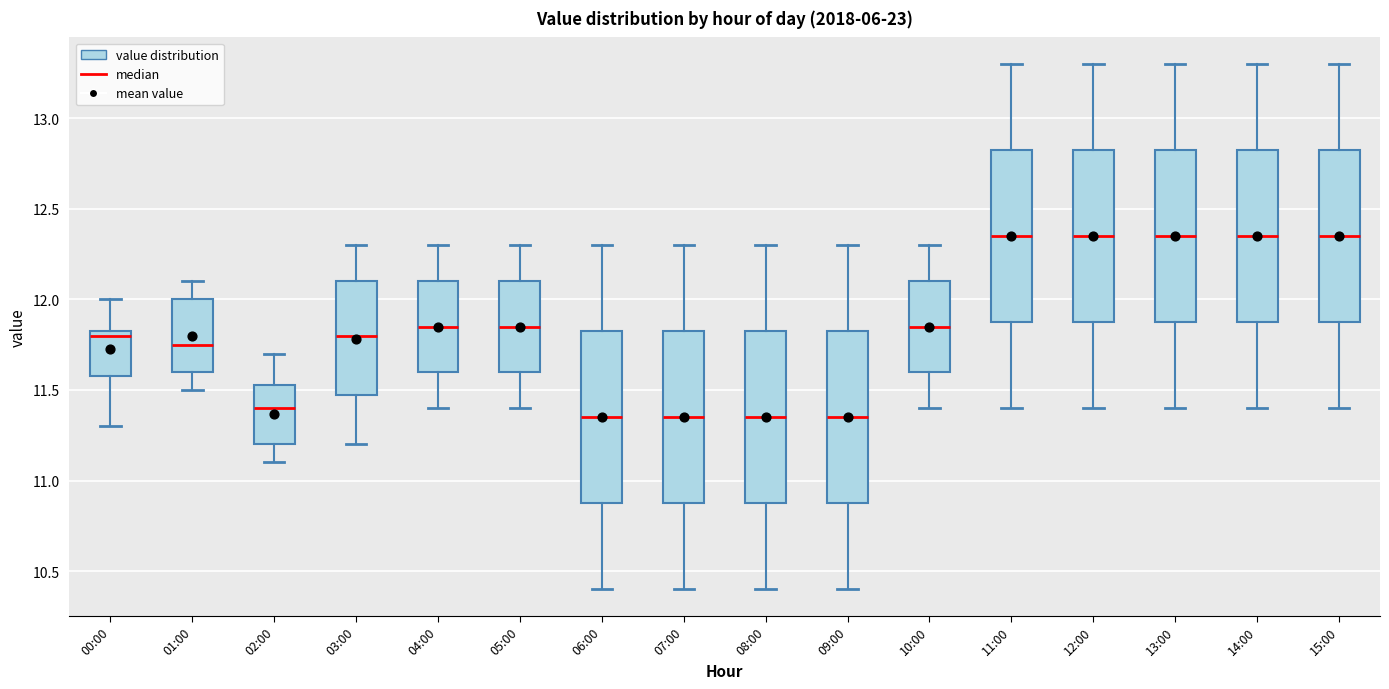

Reading left to right, transcribe this box plot: for each box, give where its median line is, the range the box spans, and where its two whiskers end, as read against the y-axis. The values are not printed on the chart, so give them approximately, as read against the axis.

00:00: median 11.80, box 11.60 to 11.85, whiskers 11.30 to 12.00
01:00: median 11.75, box 11.60 to 12.00, whiskers 11.50 to 12.10
02:00: median 11.40, box 11.20 to 11.55, whiskers 11.10 to 11.70
03:00: median 11.80, box 11.50 to 12.10, whiskers 11.20 to 12.30
04:00: median 11.85, box 11.60 to 12.10, whiskers 11.40 to 12.30
05:00: median 11.85, box 11.60 to 12.10, whiskers 11.40 to 12.30
06:00: median 11.35, box 10.90 to 11.85, whiskers 10.40 to 12.30
07:00: median 11.35, box 10.90 to 11.85, whiskers 10.40 to 12.30
08:00: median 11.35, box 10.90 to 11.85, whiskers 10.40 to 12.30
09:00: median 11.35, box 10.90 to 11.85, whiskers 10.40 to 12.30
10:00: median 11.85, box 11.60 to 12.10, whiskers 11.40 to 12.30
11:00: median 12.35, box 11.90 to 12.85, whiskers 11.40 to 13.30
12:00: median 12.35, box 11.90 to 12.85, whiskers 11.40 to 13.30
13:00: median 12.35, box 11.90 to 12.85, whiskers 11.40 to 13.30
14:00: median 12.35, box 11.90 to 12.85, whiskers 11.40 to 13.30
15:00: median 12.35, box 11.90 to 12.85, whiskers 11.40 to 13.30